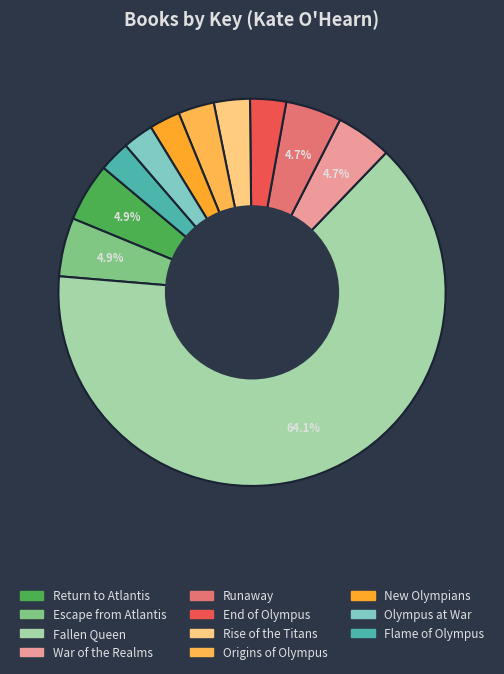

The Escape from Atlantis slice represents 5% of the pie. True or false?

True